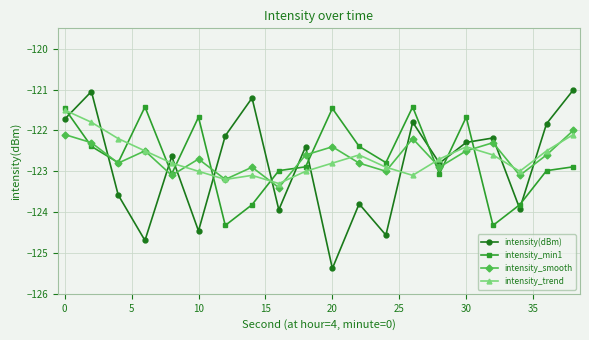

How many interior local peaks does the intensity_trend series have?

3